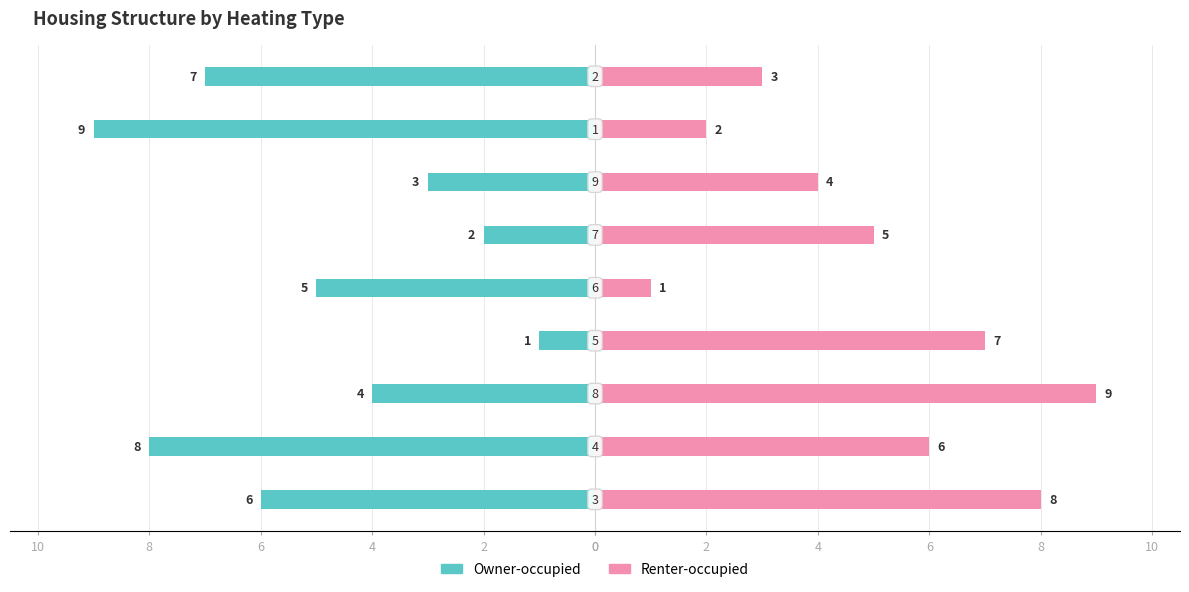

How many Renter-occupied values are between 3 and 7?

5